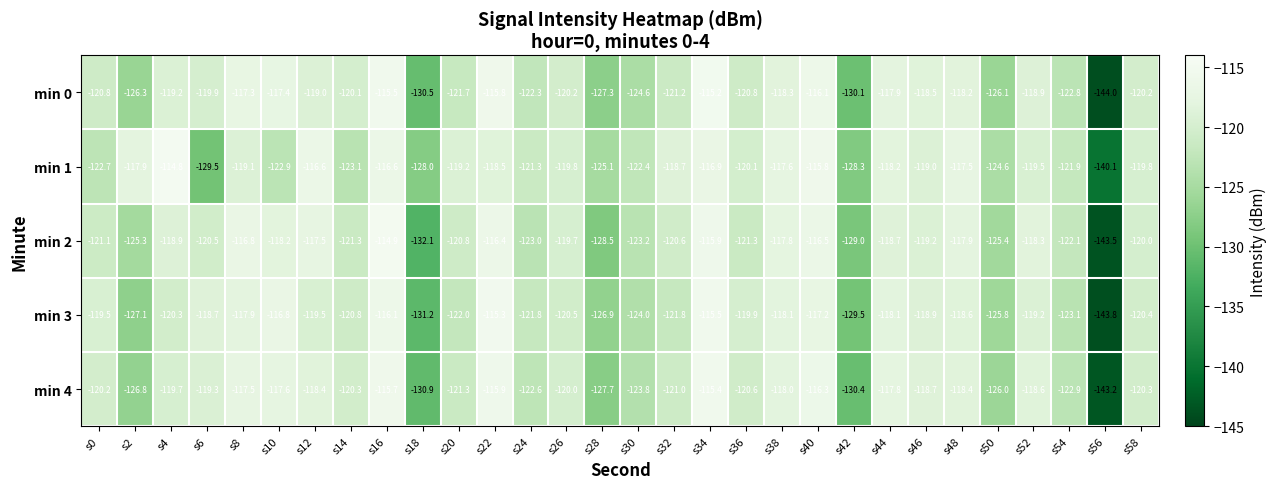

Which series has the largest total across all categories?

min 1